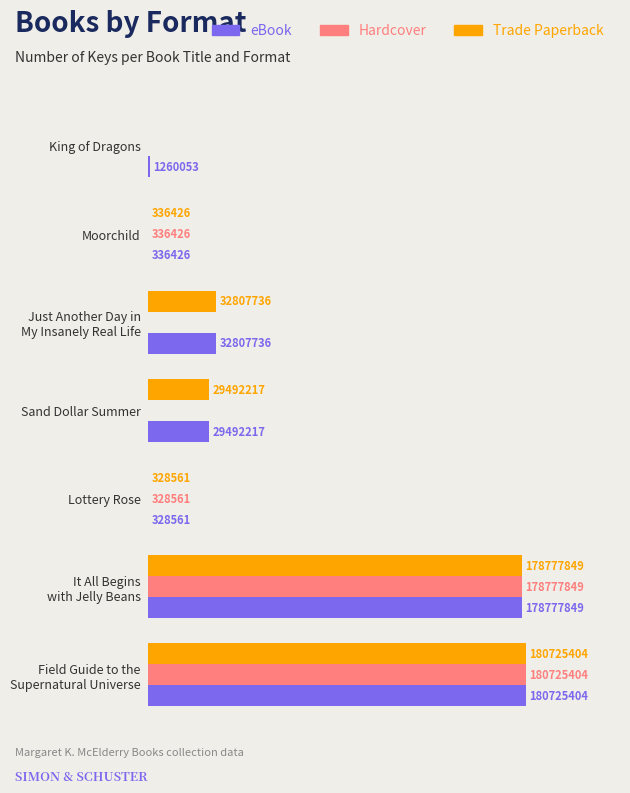

What position from the left is King of Dragons?

7